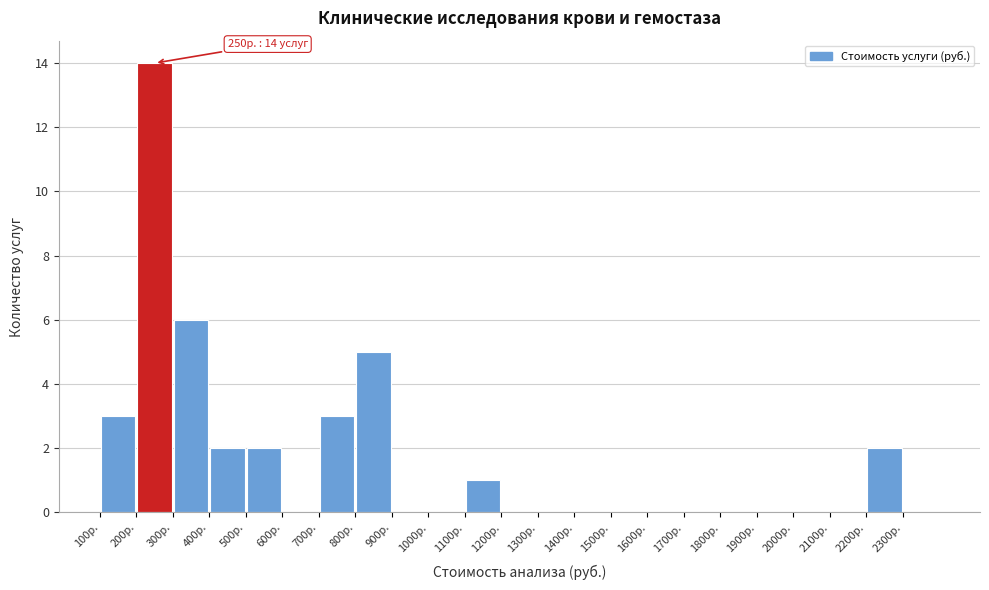

Which range on the x-axis has the tallest bar?

200 to 300